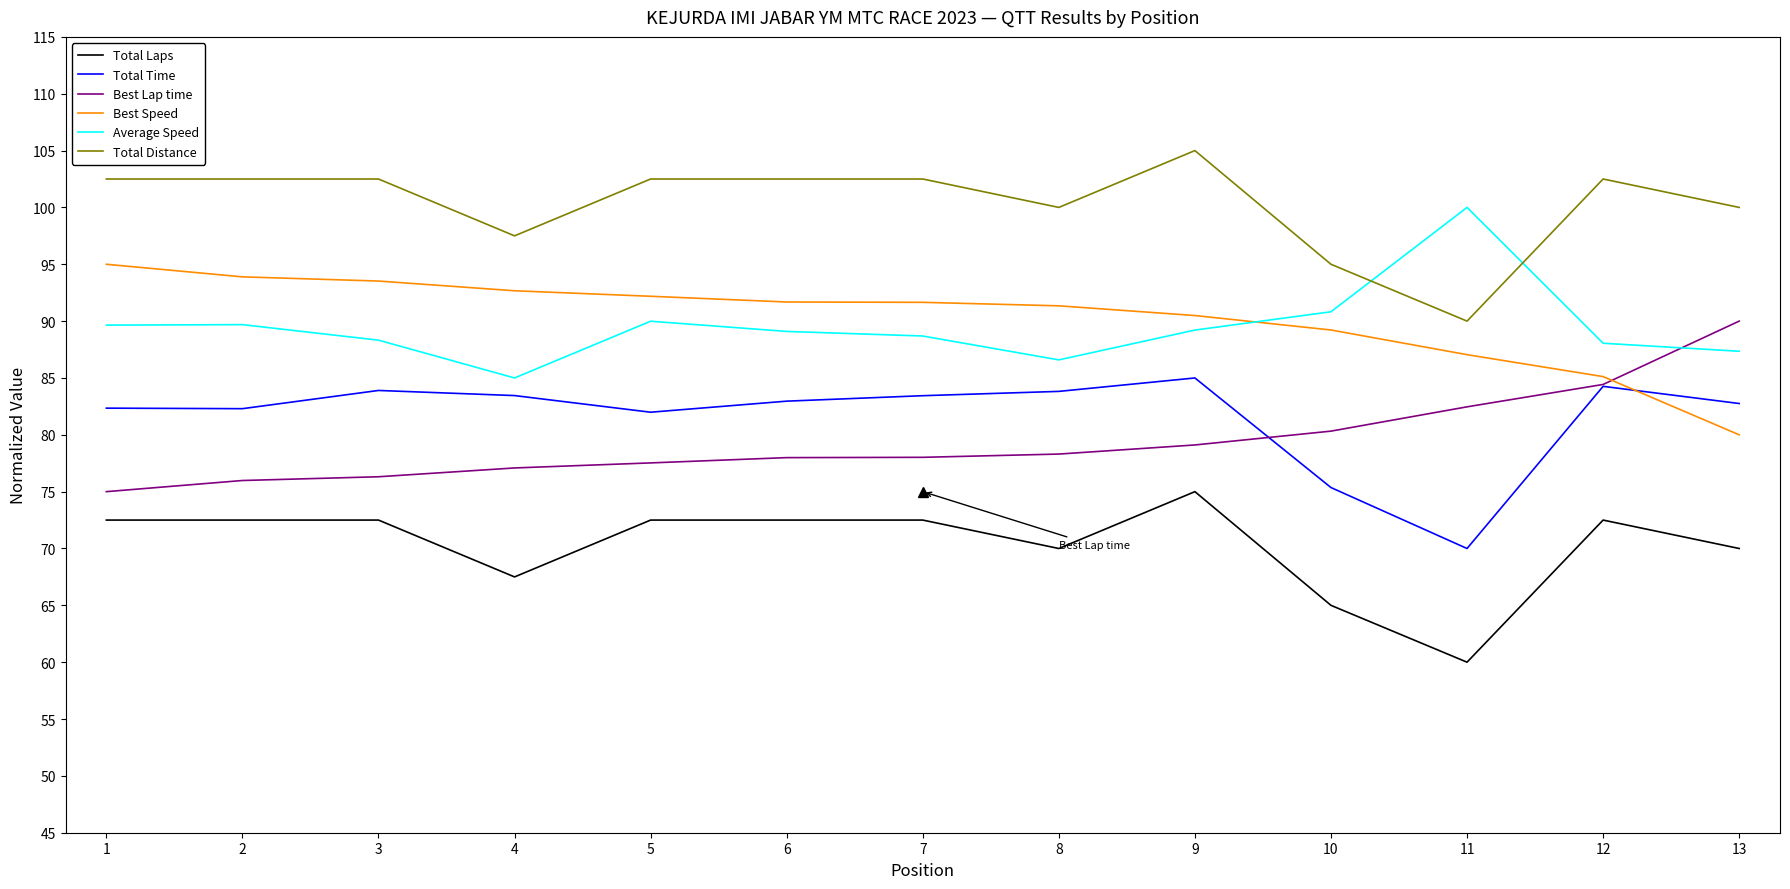

What is the sum of all Best Speed values?

1173.8